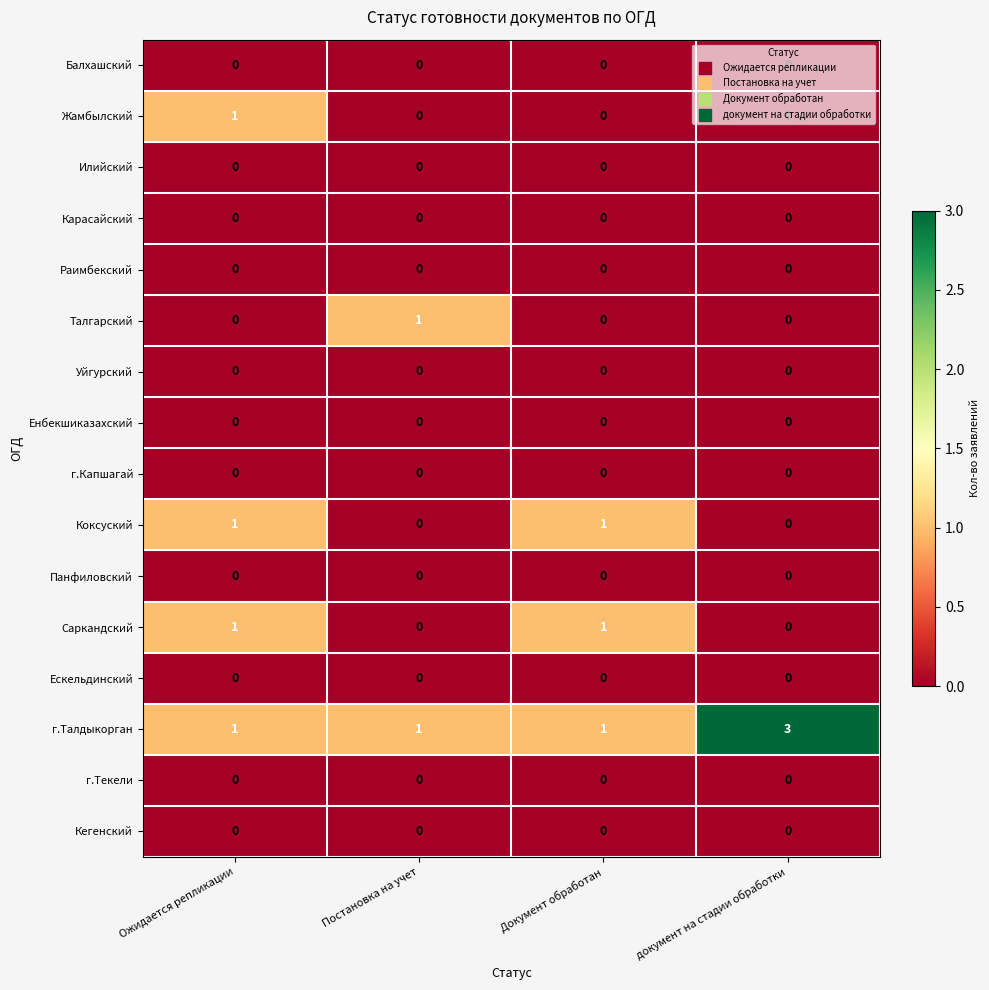

How many Жамбылский values are between 0 and 1?

4